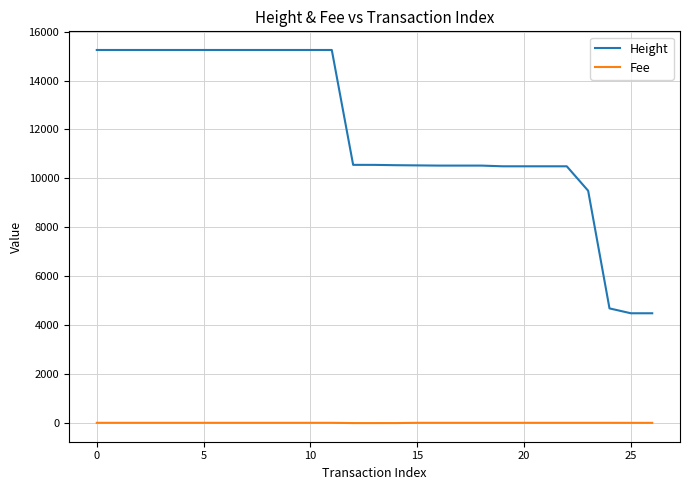

True or false: Height and Fee intersect in this chart.

False